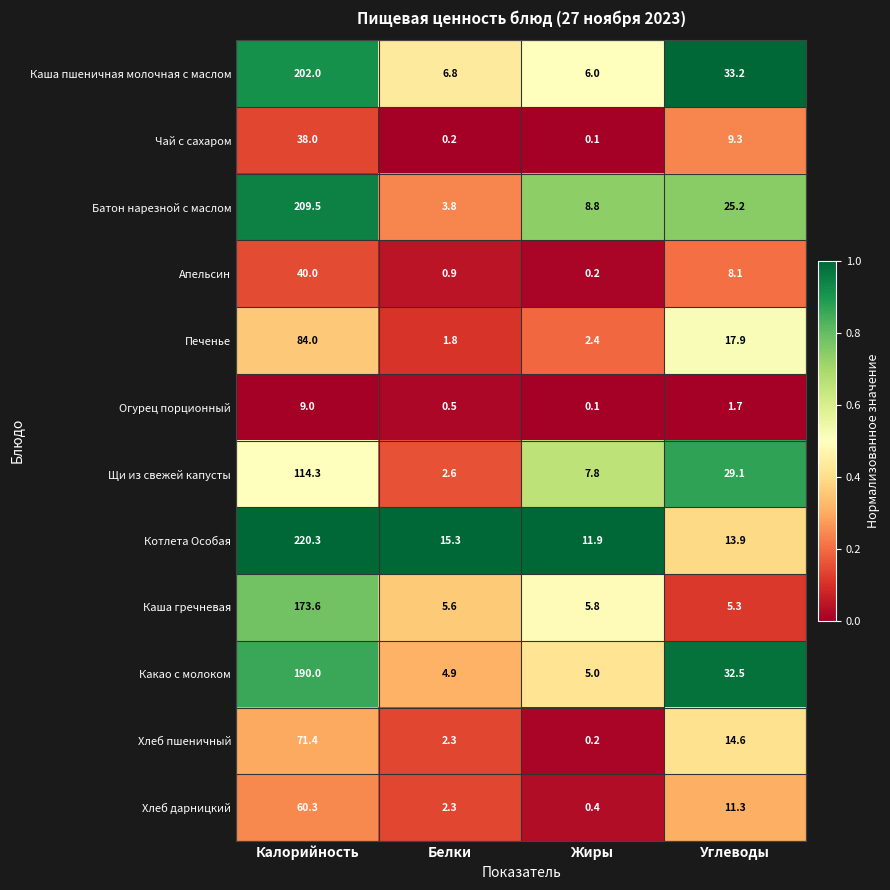

What is the sum of all Хлеб пшеничный values?

88.5